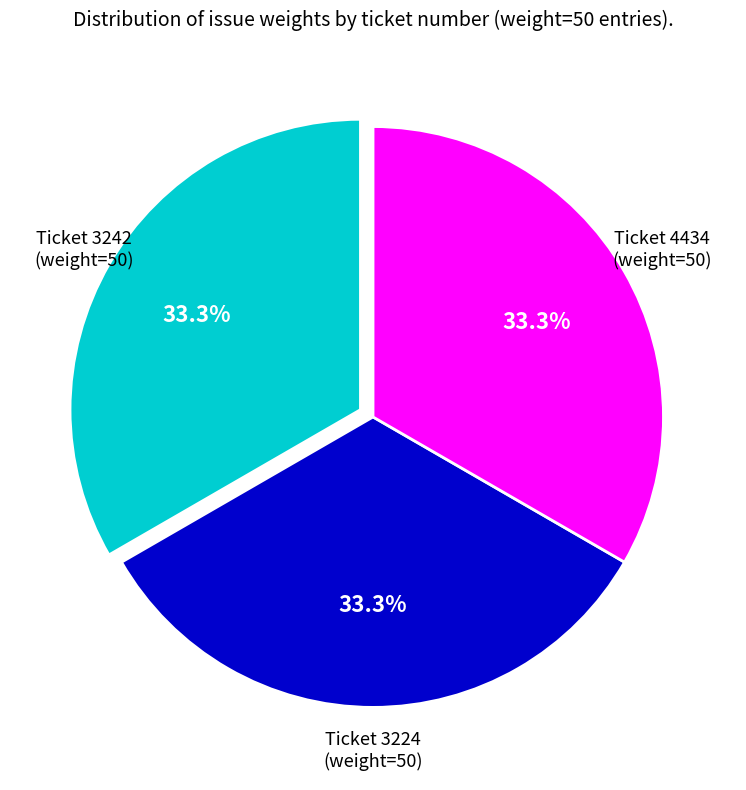

Does Ticket 3224 (weight=50) account for over 50% of the chart?

No